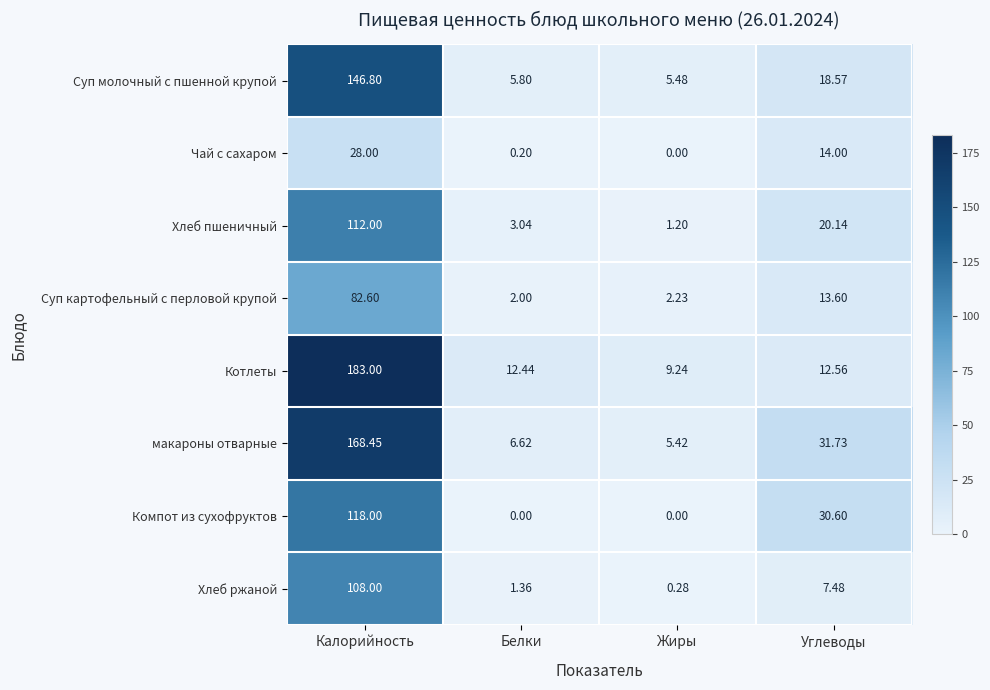

Which series has the largest total across all categories?

Котлеты